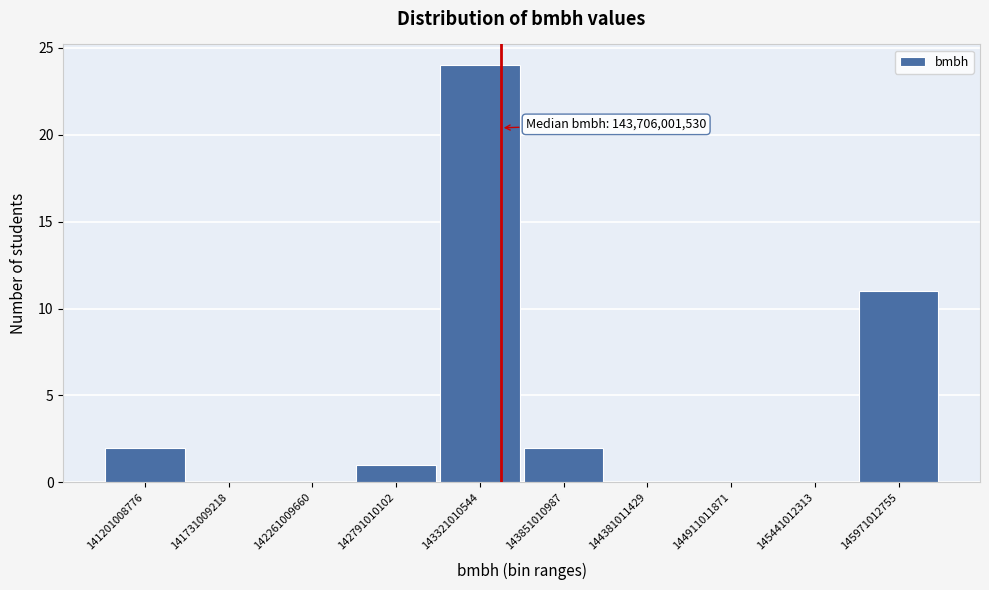

Reading left to right, transcribe all the data shown in this chart.

141201008776=2	141731009218=0	142261009660=0	142791010102=1	143321010544=24	143851010987=2	144381011429=0	144911011871=0	145441012313=0	145971012755=11